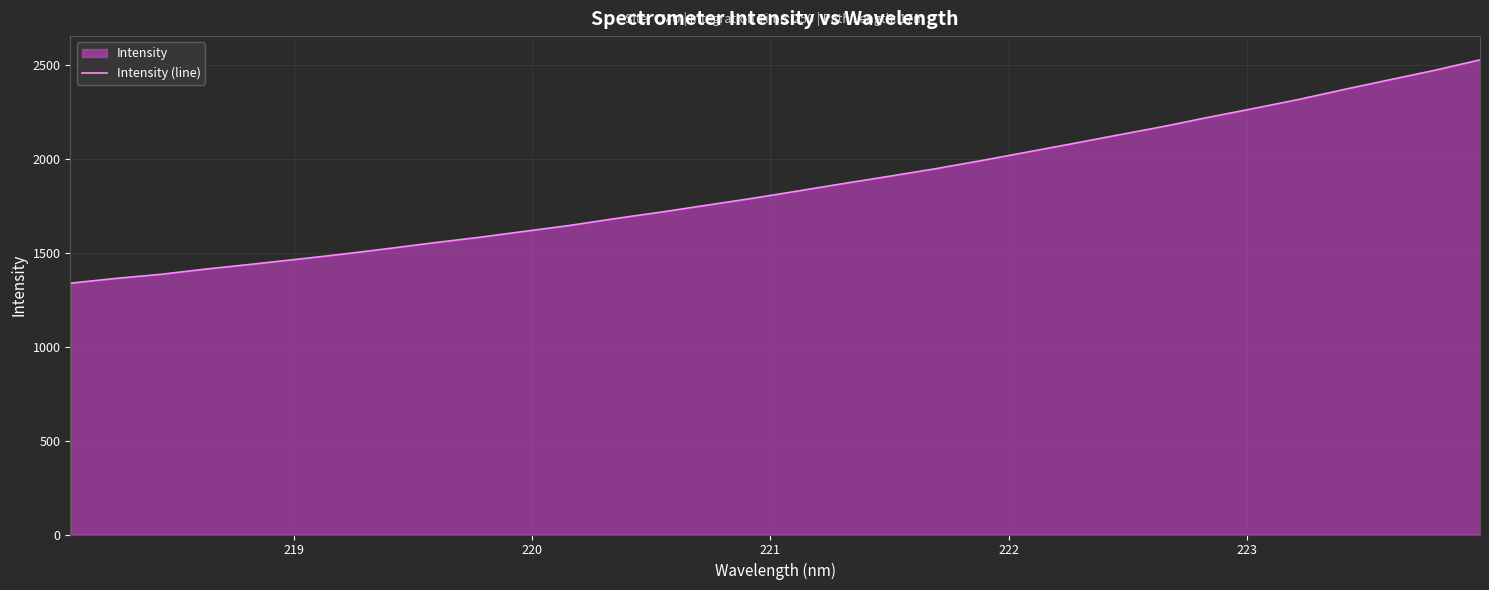

What is the smallest value displayed?

1339.3